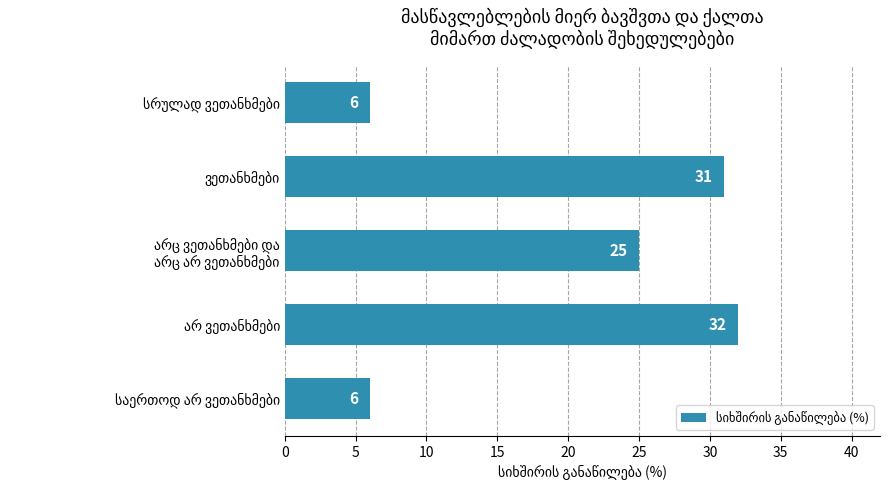

What is the average value?

20